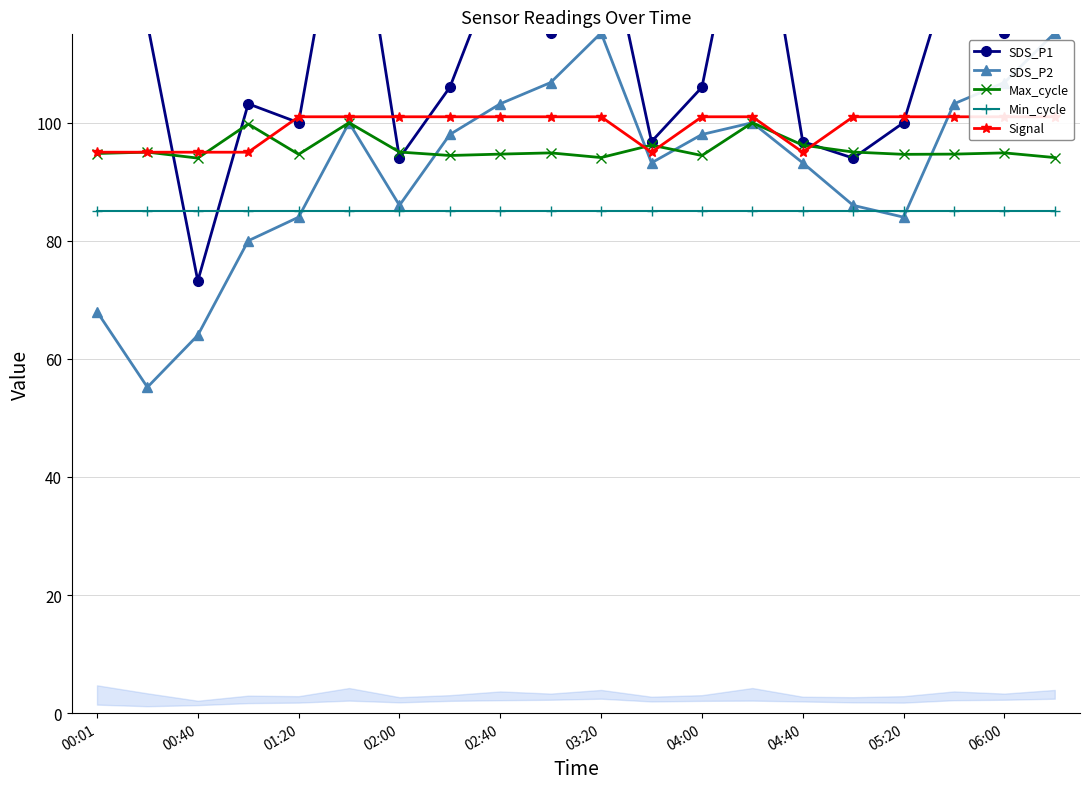

What is the maximum value shown in the chart?

164.0